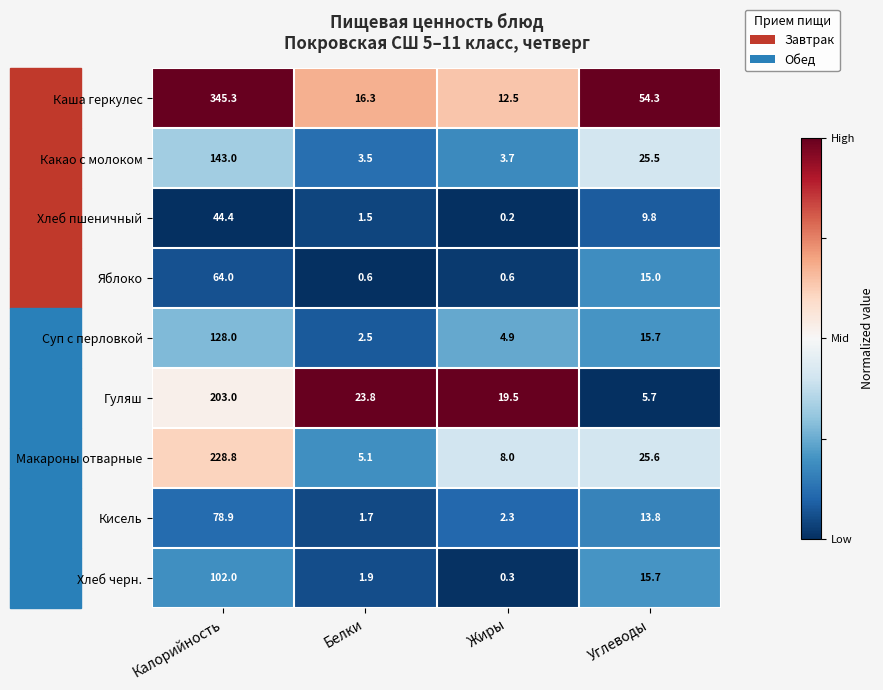

True or false: Хлеб черн. has a value of 102.0 at Калорийность.

True